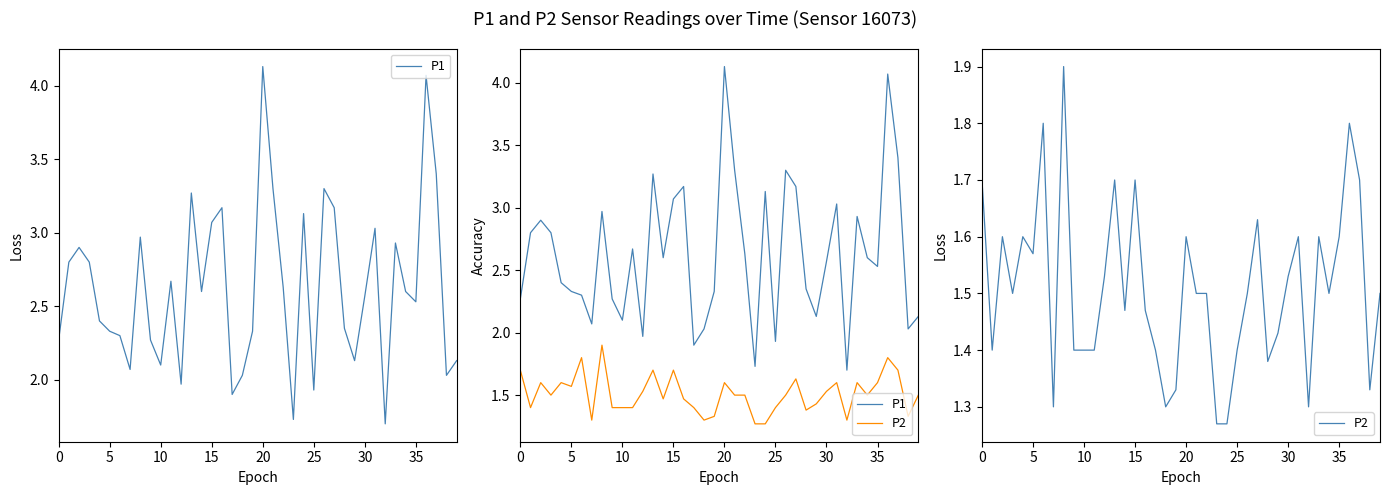

Which series has the widest spread of values?

P1